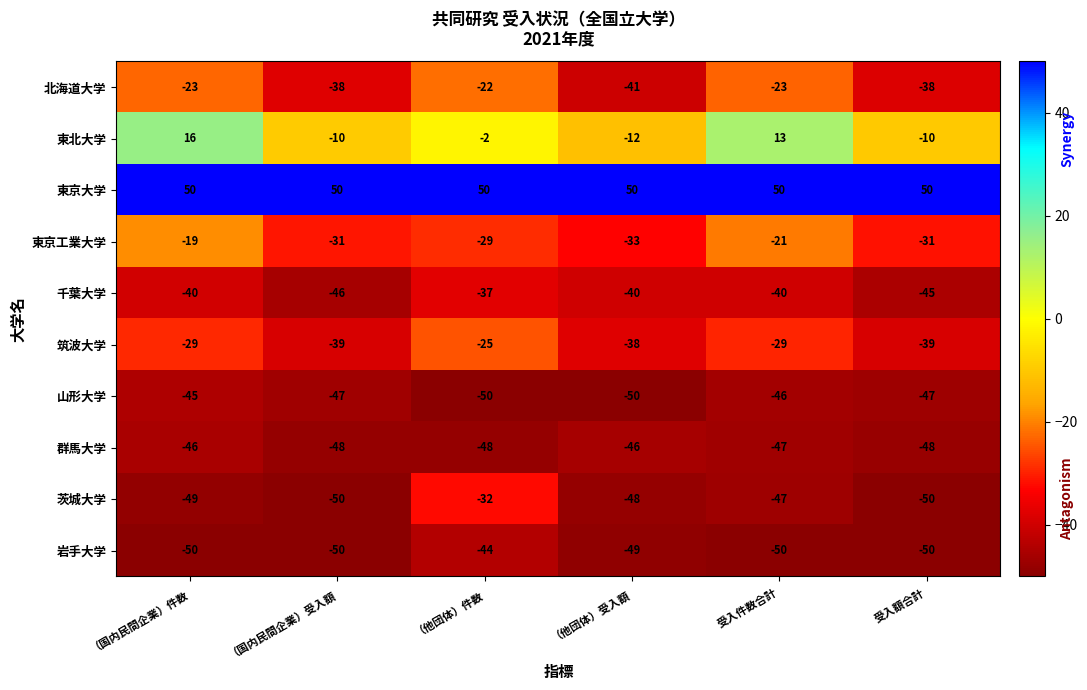

Rank the series by their maximum value, from highest to lowest.

東京大学, 東北大学, 東京工業大学, 北海道大学, 筑波大学, 茨城大学, 千葉大学, 岩手大学, 山形大学, 群馬大学